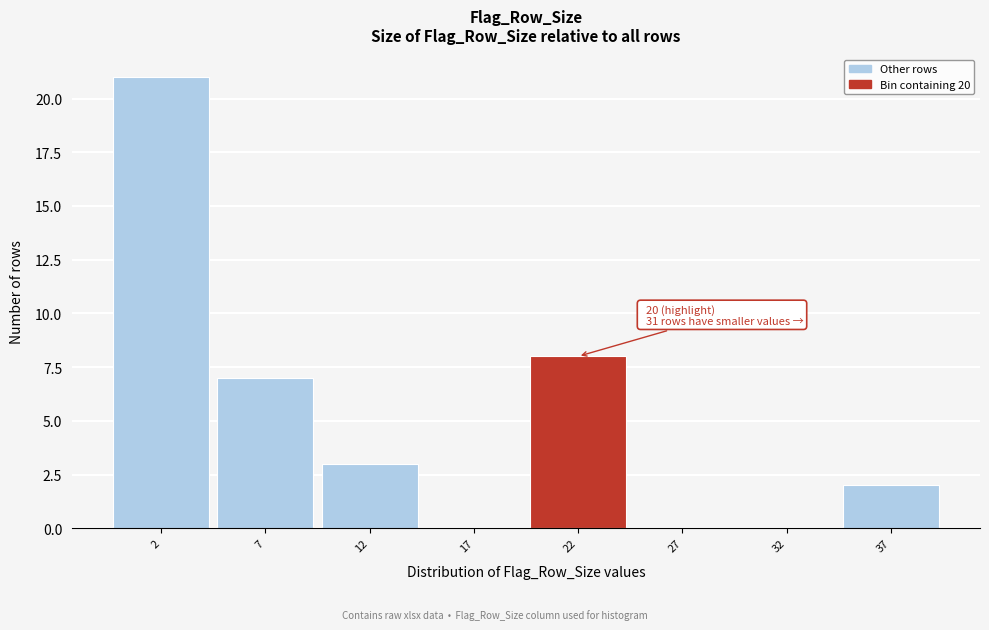

Which range on the x-axis has the tallest bar?

-0.5 to 4.5